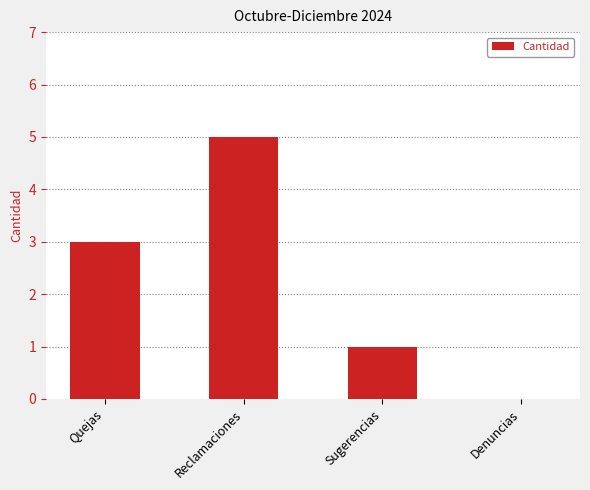

Is it true that the value at Quejas is 3?

True